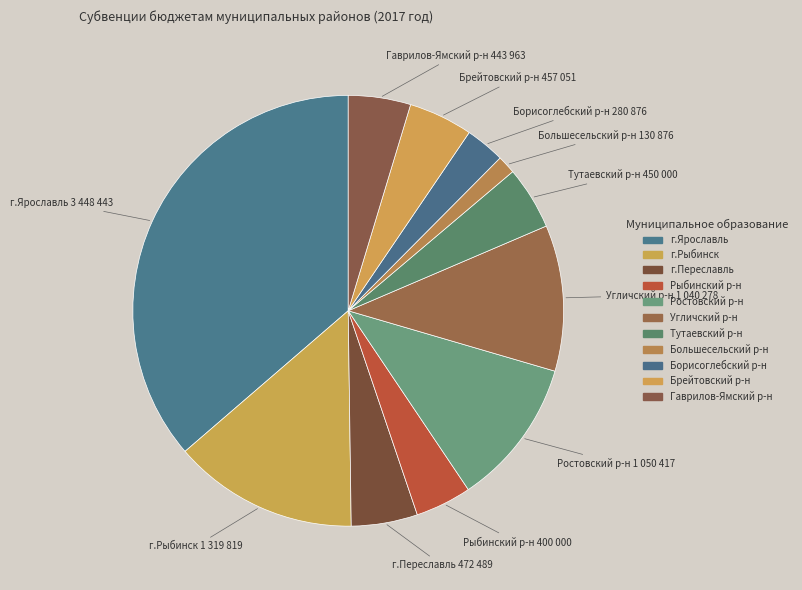

Which category has the biggest portion of the pie?

городской округ г.Ярославль